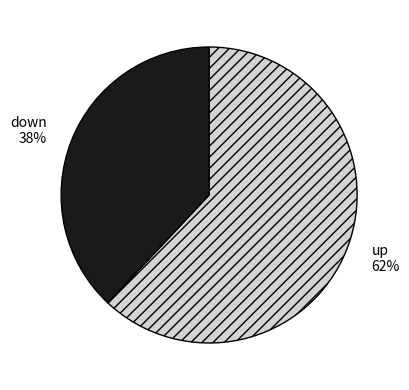

Combined, do down and up account for over 50%?

Yes